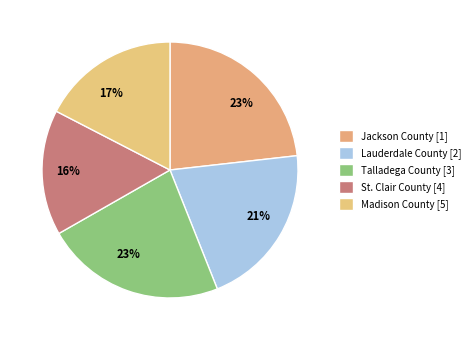

How many slices are in this pie chart?

5